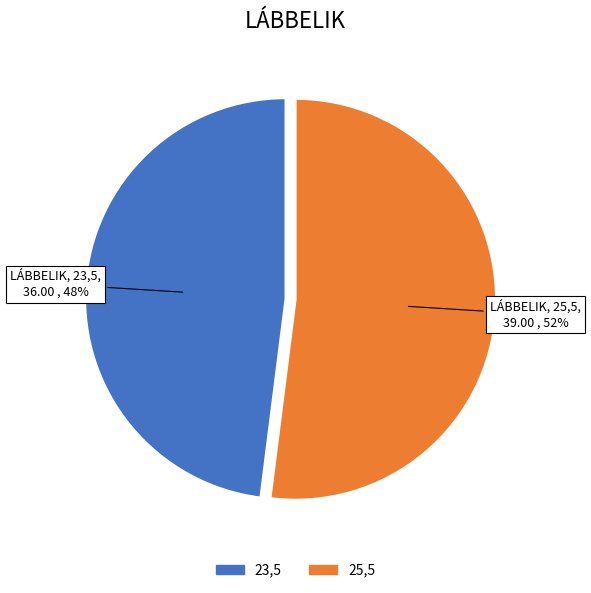

To the nearest percent, what is the combined percentage of 23,5 and 25,5?

100%